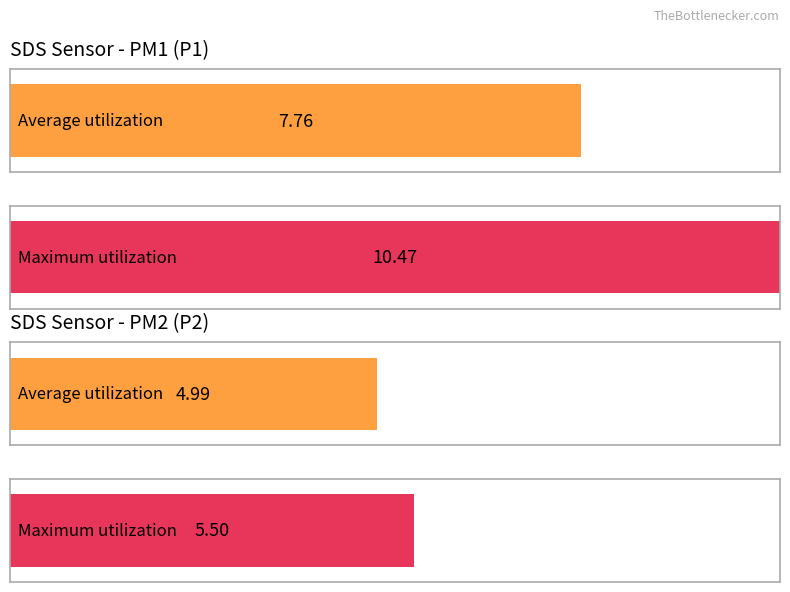

The SDS_P1 series shows 11.5 at 00:03. True or false?

False